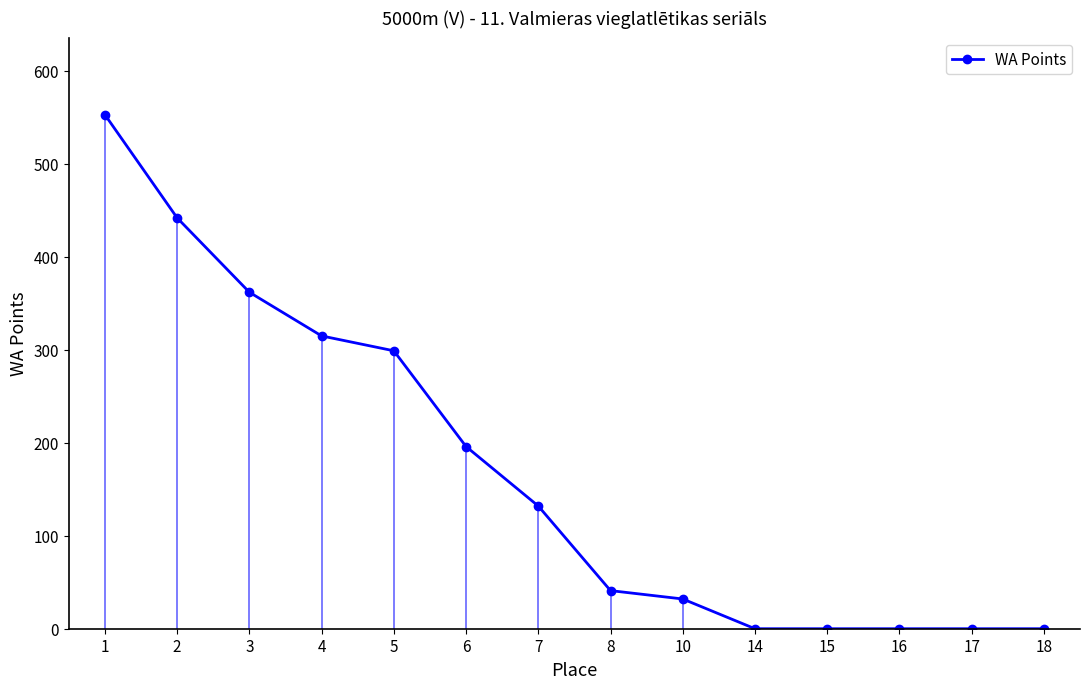

How many data points does each series have?

14